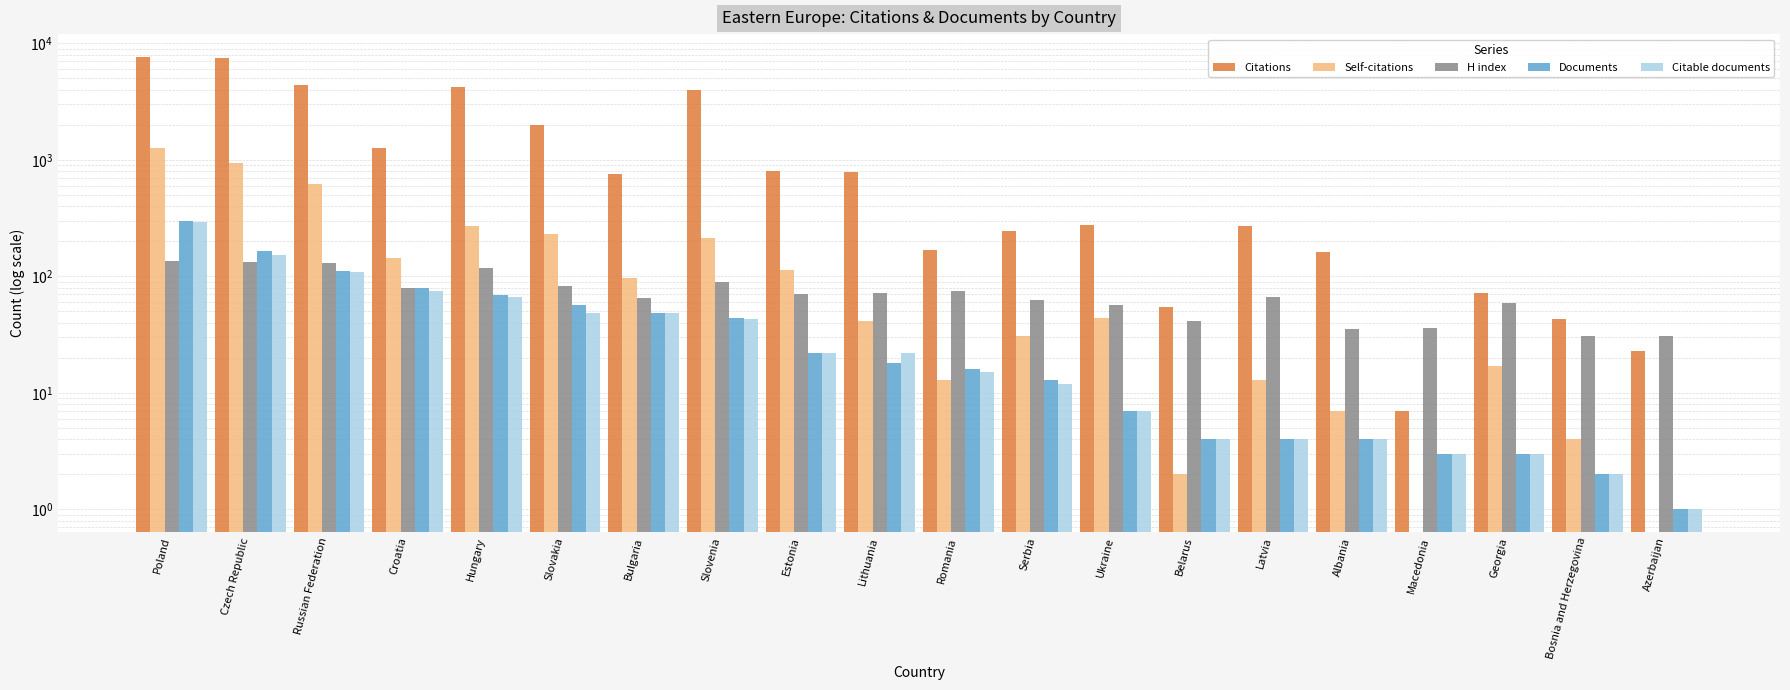

Rank the categories by Citations value from lowest to highest.

Macedonia, Azerbaijan, Bosnia and Herzegovina, Belarus, Georgia, Albania, Romania, Serbia, Latvia, Ukraine, Bulgaria, Lithuania, Estonia, Croatia, Slovakia, Slovenia, Hungary, Russian Federation, Czech Republic, Poland